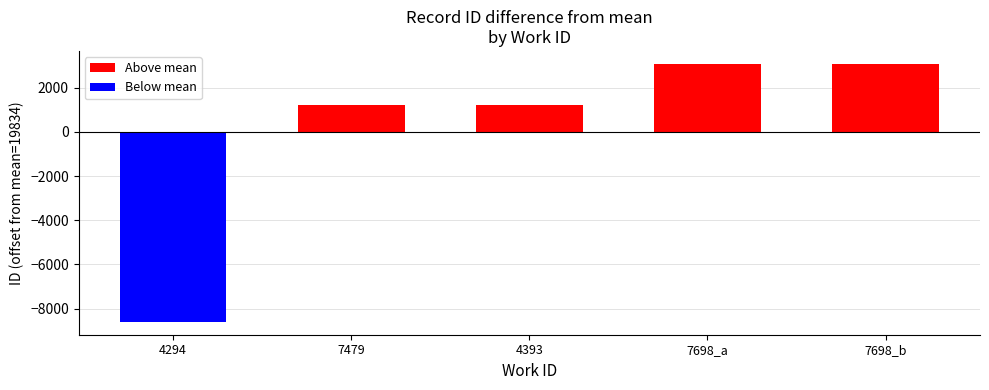

What is the value of the 1st bar from the left?

-8599.2